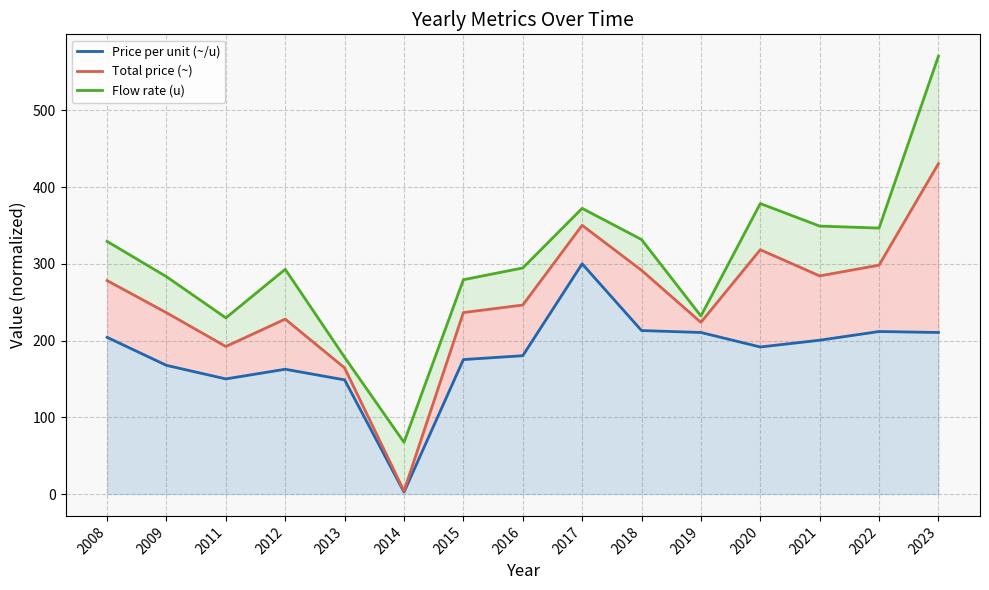

True or false: Price per unit (~/u) has a value of 191.6 at 2020.

True